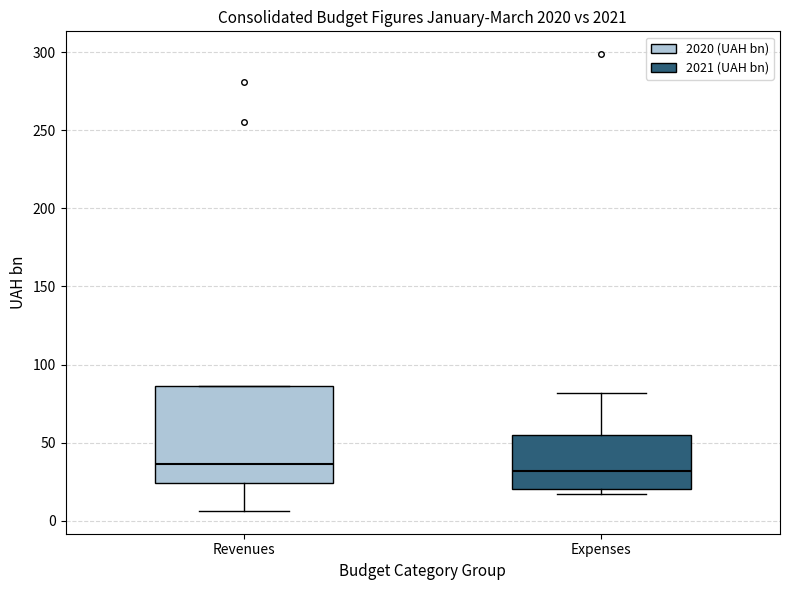

Reading left to right, read every box against the y-axis: the position of its median line, the range the box covers, and the ends of its whiskers. The values are not printed on the chart, so give them approximately, as read against the axis.

Revenues: median 35, box 25 to 85, whiskers 5 to 85
Expenses: median 30, box 20 to 55, whiskers 15 to 80